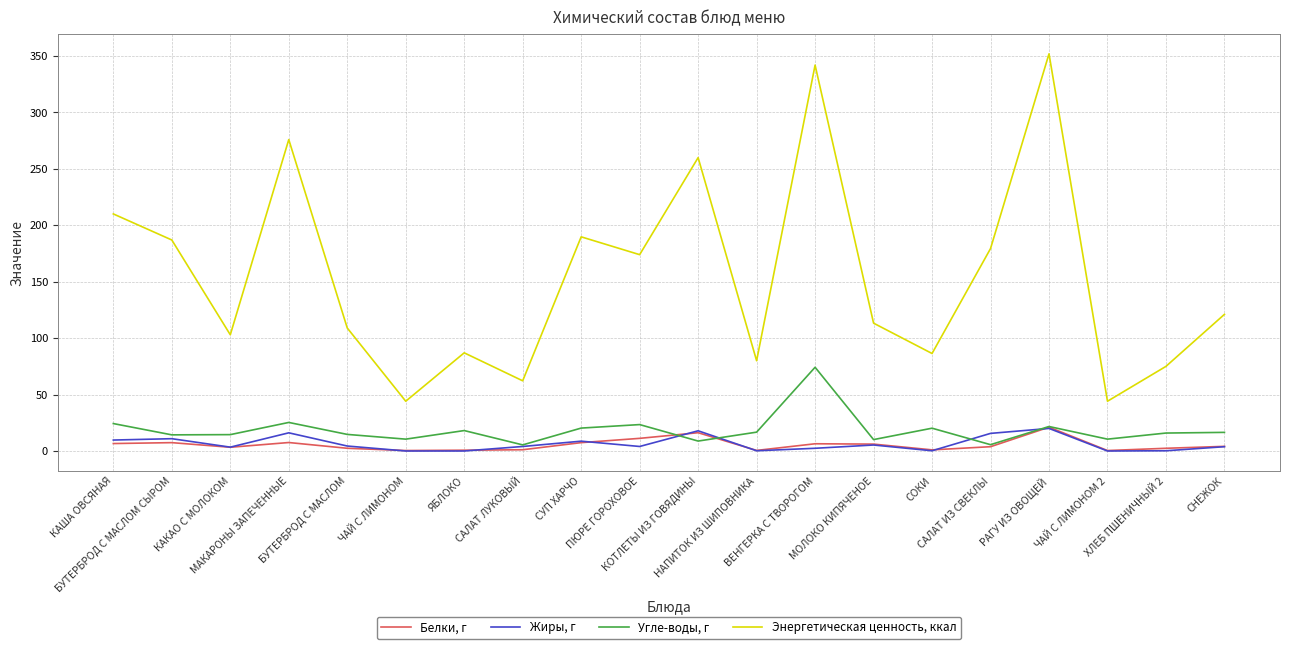

Which series has the largest total across all categories?

Энергетическая ценность, ккал